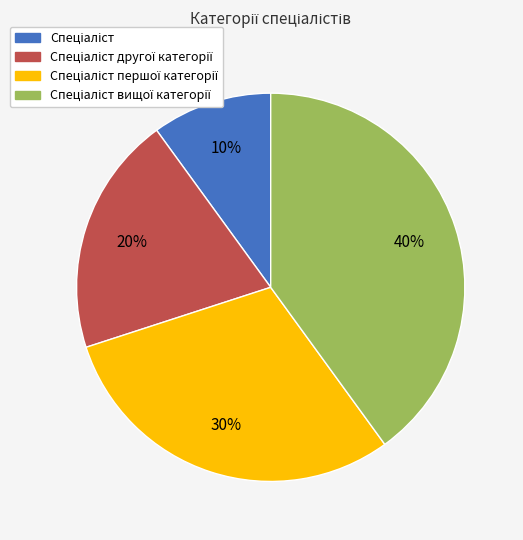

Is there any slice that represents more than half of the pie?

No